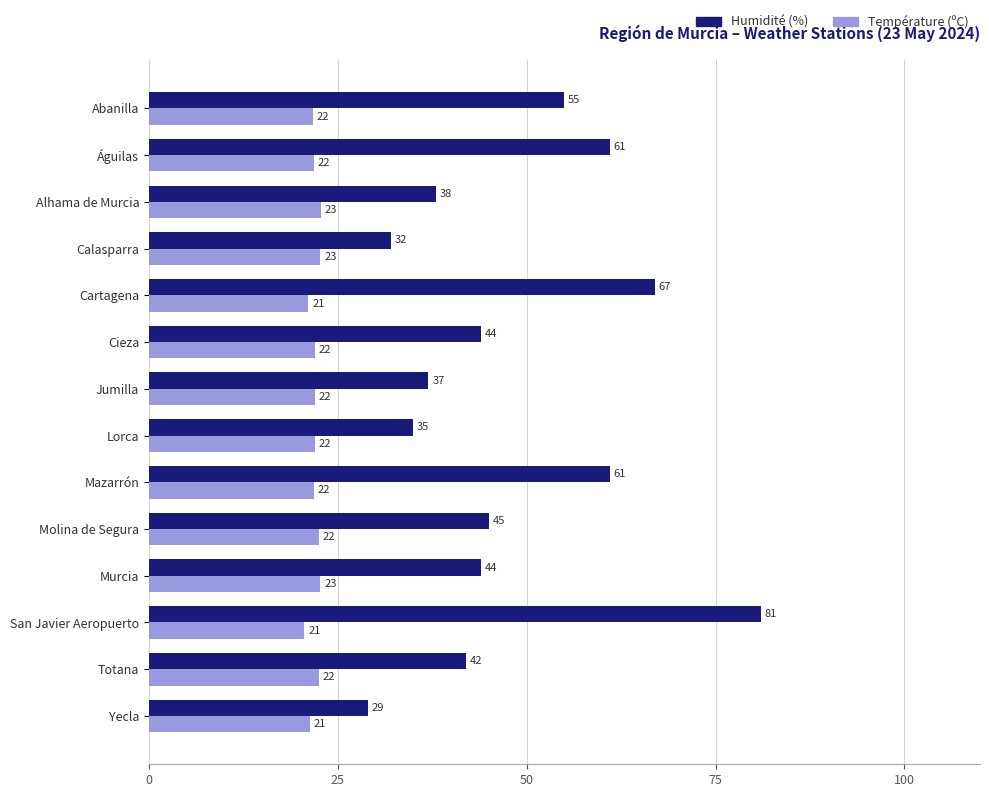

Which series has the largest total across all categories?

Humidité (%)